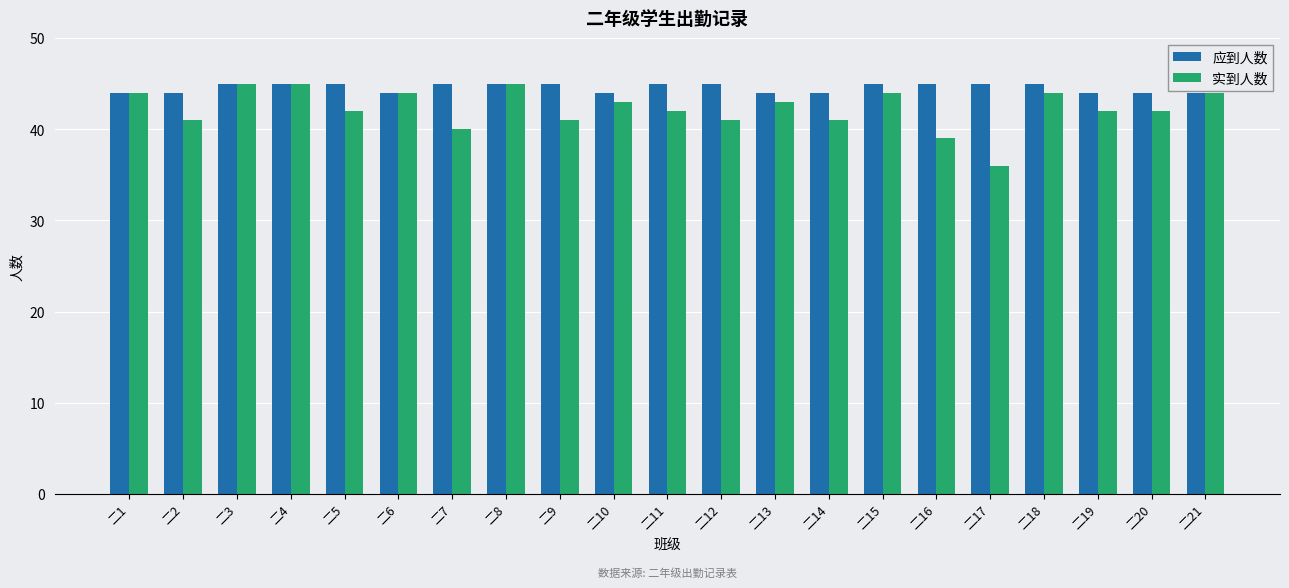

Which category has the lowest value across all series?

二17